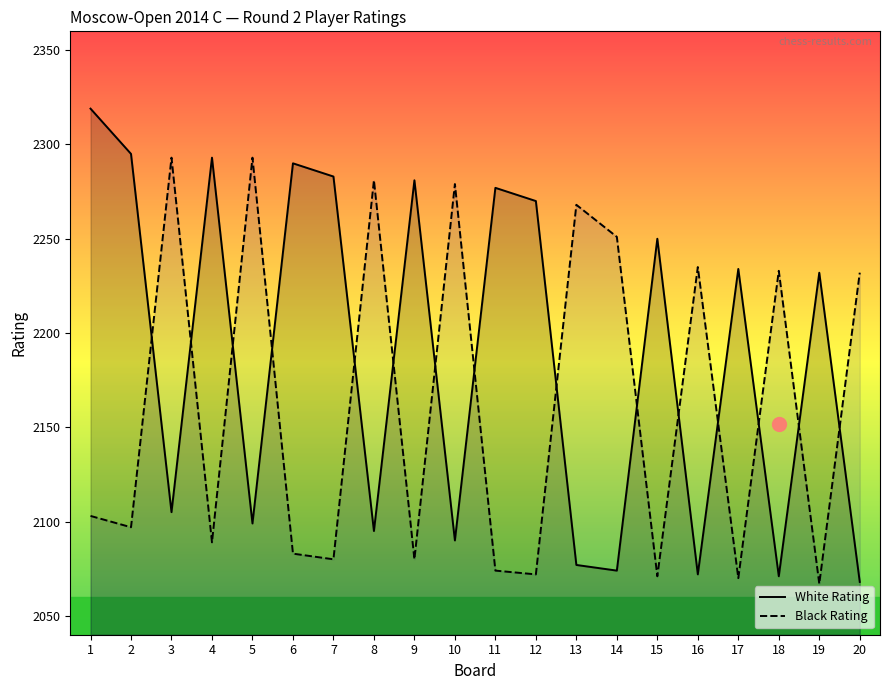

How many categories are shown in the chart?

20